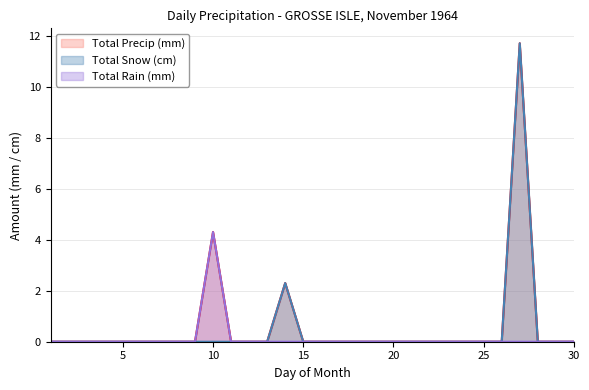

How many values in the Total Rain (mm) series exceed 0?

1